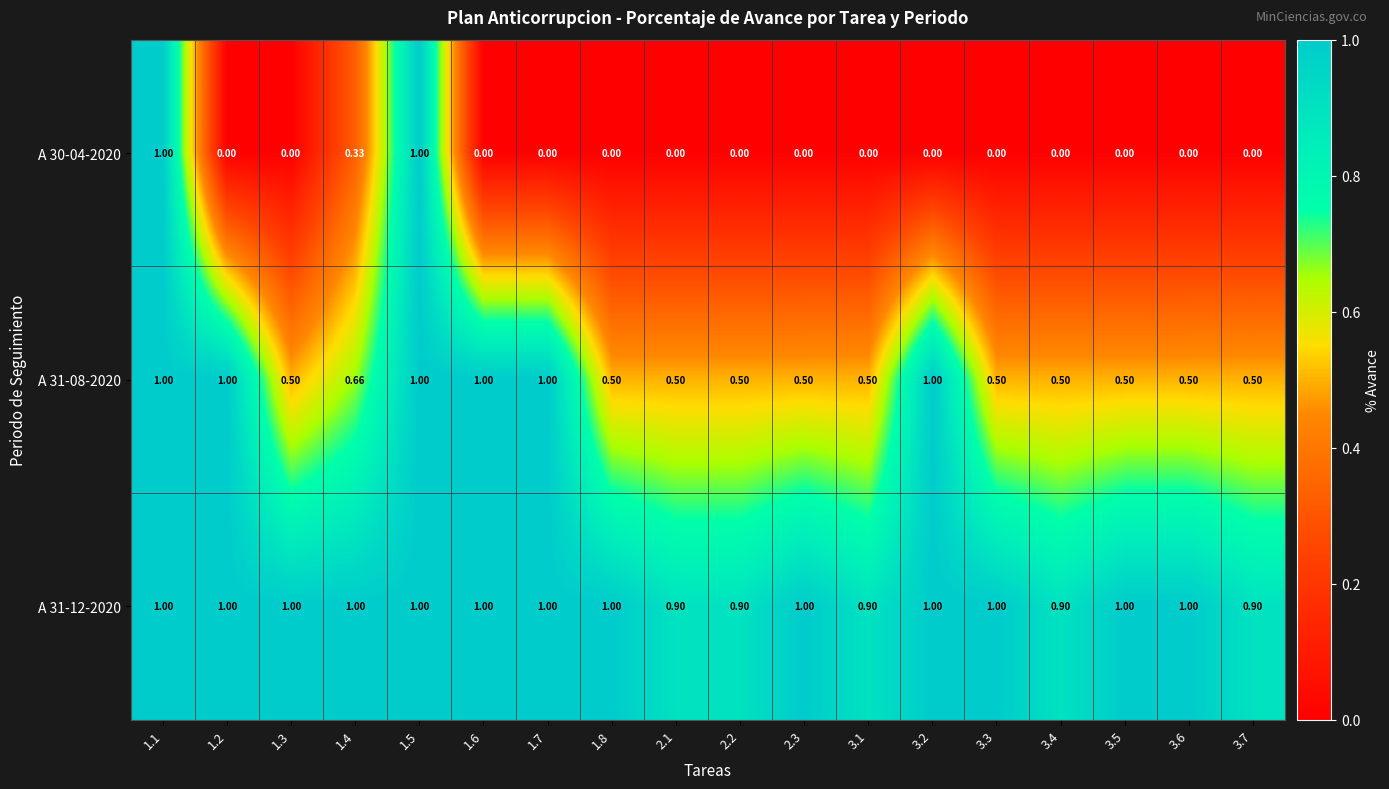

At how many categories does at least one series exceed 0?

18